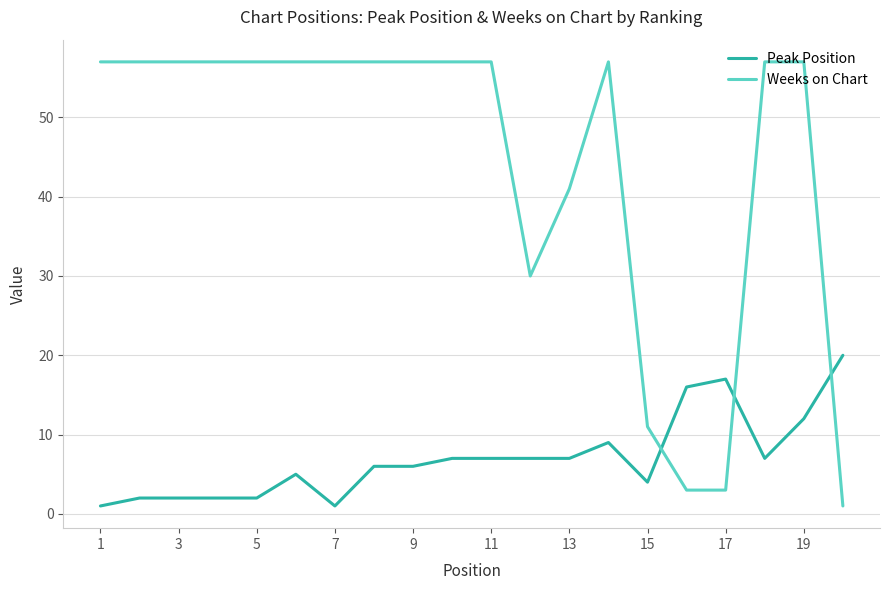

True or false: Peak Position and Weeks on Chart intersect in this chart.

True